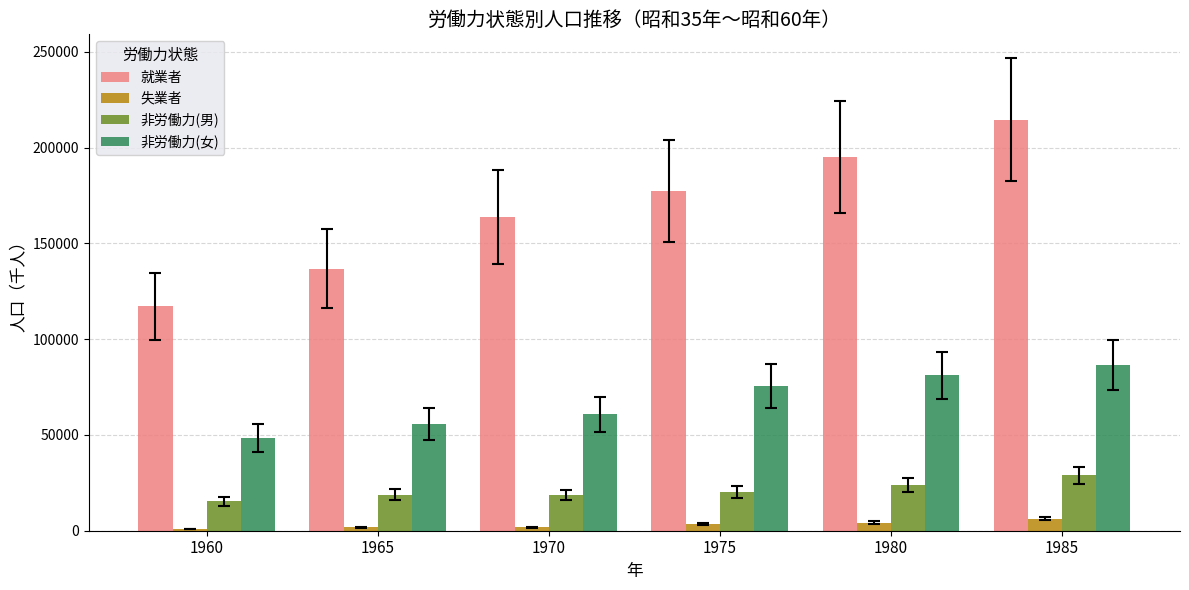

How many categories are shown in the chart?

6